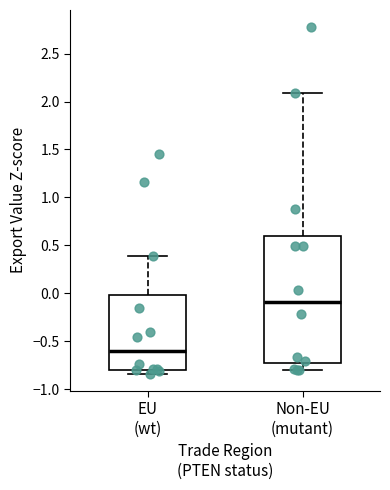

Reading left to right, transcribe this box plot: for each box, give where its median line is, the range the box spans, and where its two whiskers end, as read against the y-axis. The values are not printed on the chart, so give them approximately, as read against the axis.

EU (wt): median -0.60, box -0.80 to 0.00, whiskers -0.85 to 0.40
Non-EU (mutant): median -0.10, box -0.75 to 0.60, whiskers -0.80 to 2.10